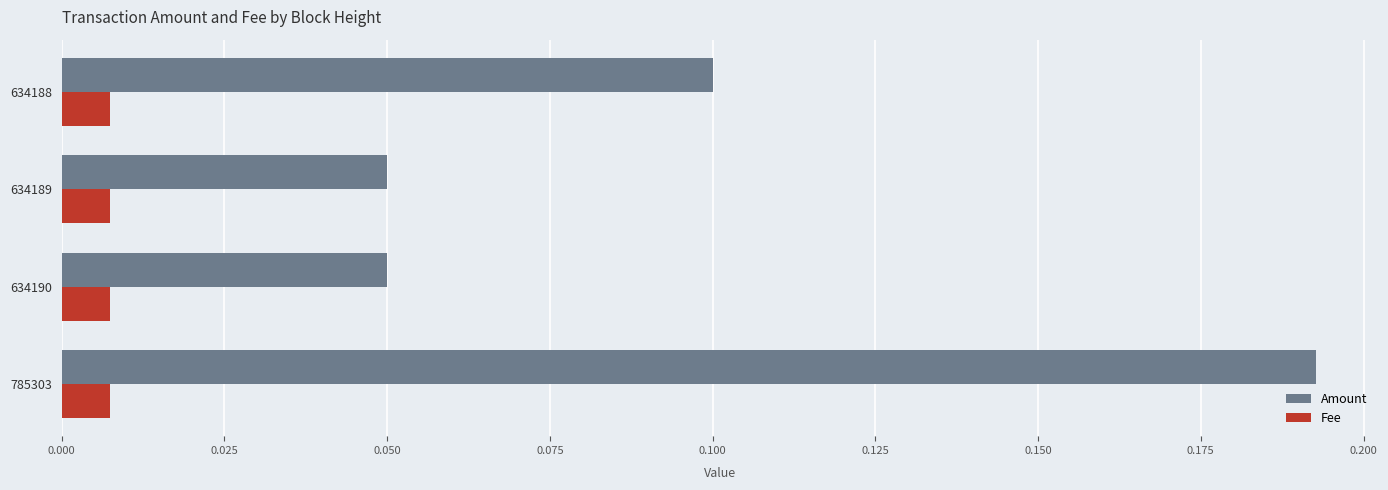

The Amount series shows 0.1 at 634188. True or false?

True